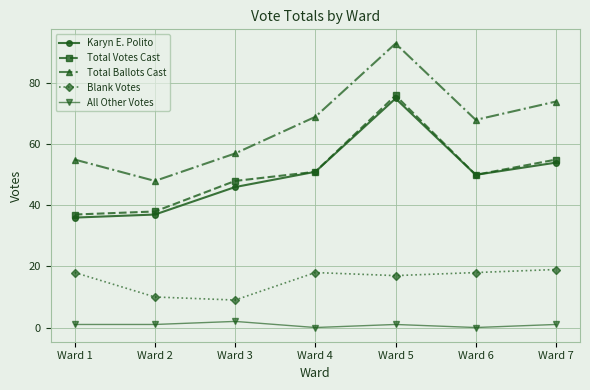

What is the difference between the maximum and minimum values in the Total Ballots Cast series?

45